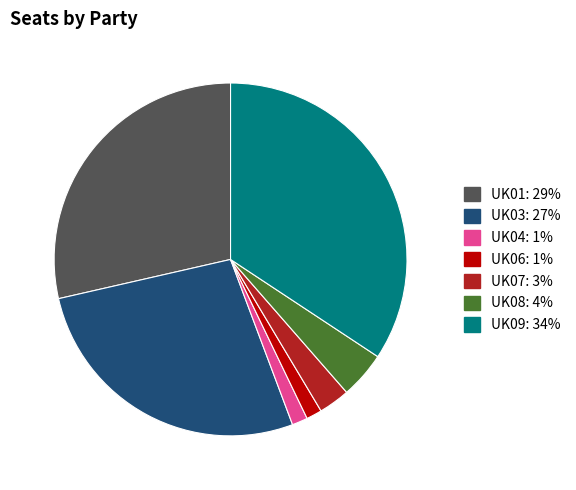

Which category has the biggest portion of the pie?

UK09